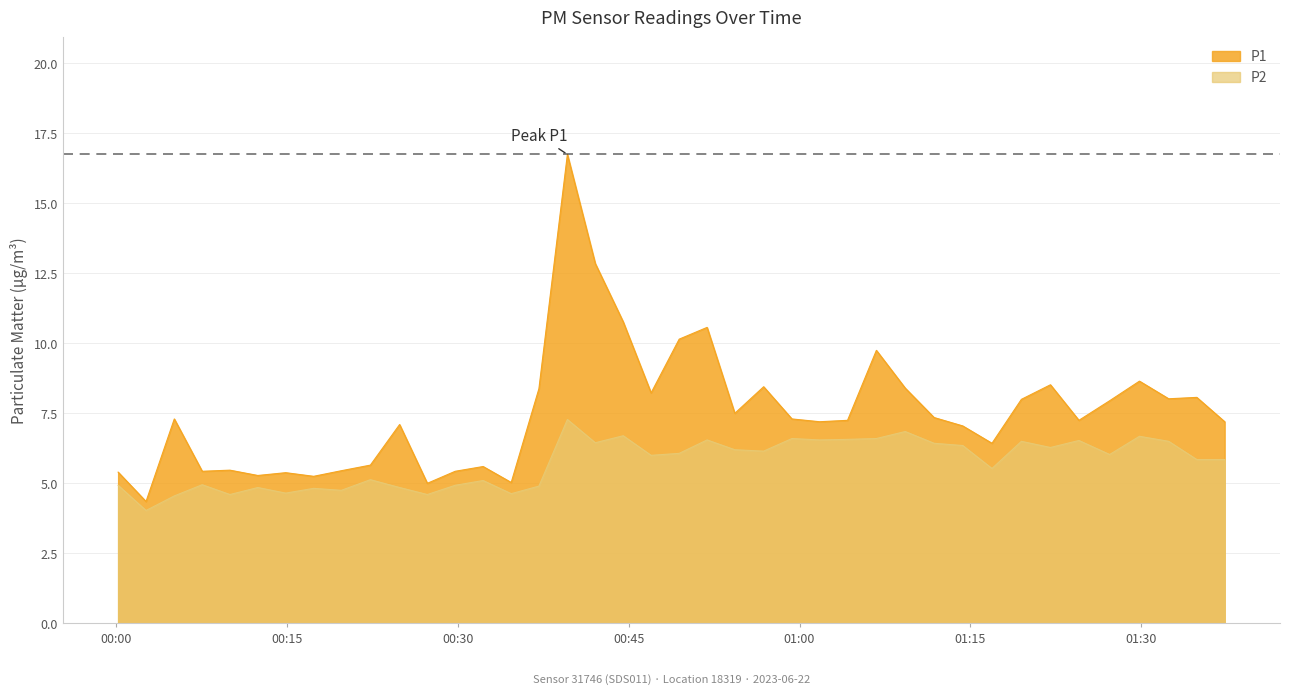

What are all the series names shown in the legend?

P1, P2